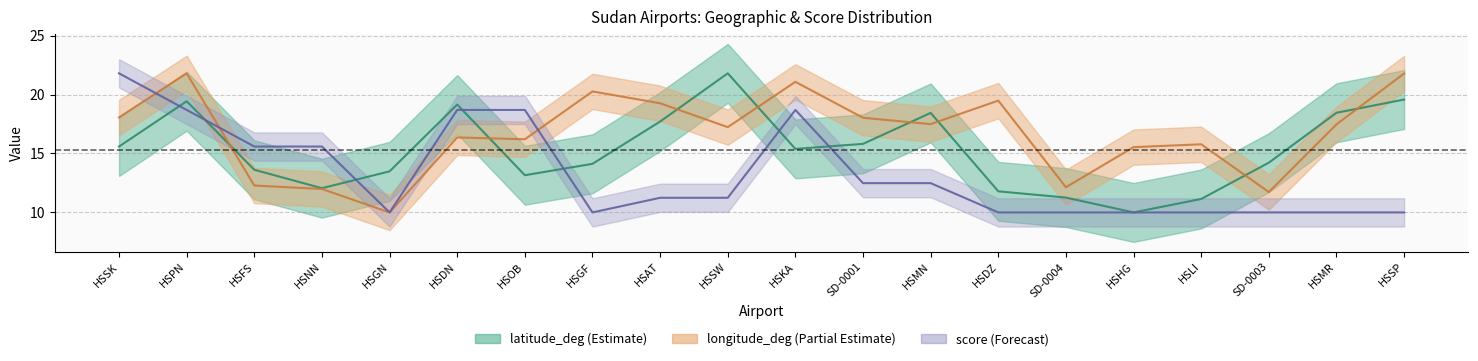

Reading right to left, extract all data points from this chart.

latitude_center: HSSP=19.6	HSMR=18.5	SD-0003=14.2	HSLI=11.1	HSHG=10.0	SD-0004=11.3	HSDZ=11.8	HSMN=18.4	SD-0001=15.8	HSKA=15.4	HSSW=21.8	HSAT=17.7	HSGF=14.1	HSOB=13.2	HSDN=19.2	HSGN=13.5	HSNN=12.1	HSFS=13.6	HSPN=19.4	HSSK=15.6
longitude_center: HSSP=21.8	HSMR=17.5	SD-0003=11.7	HSLI=15.8	HSHG=15.5	SD-0004=12.1	HSDZ=19.5	HSMN=17.5	SD-0001=18.0	HSKA=21.1	HSSW=17.2	HSAT=19.3	HSGF=20.3	HSOB=16.2	HSDN=16.4	HSGN=10.0	HSNN=12.0	HSFS=12.3	HSPN=21.8	HSSK=18.1
score_center: HSSP=10.0	HSMR=10.0	SD-0003=10.0	HSLI=10.0	HSHG=10.0	SD-0004=10.0	HSDZ=10.0	HSMN=12.5	SD-0001=12.5	HSKA=18.7	HSSW=11.2	HSAT=11.2	HSGF=10.0	HSOB=18.7	HSDN=18.7	HSGN=10.0	HSNN=15.6	HSFS=15.6	HSPN=18.7	HSSK=21.8